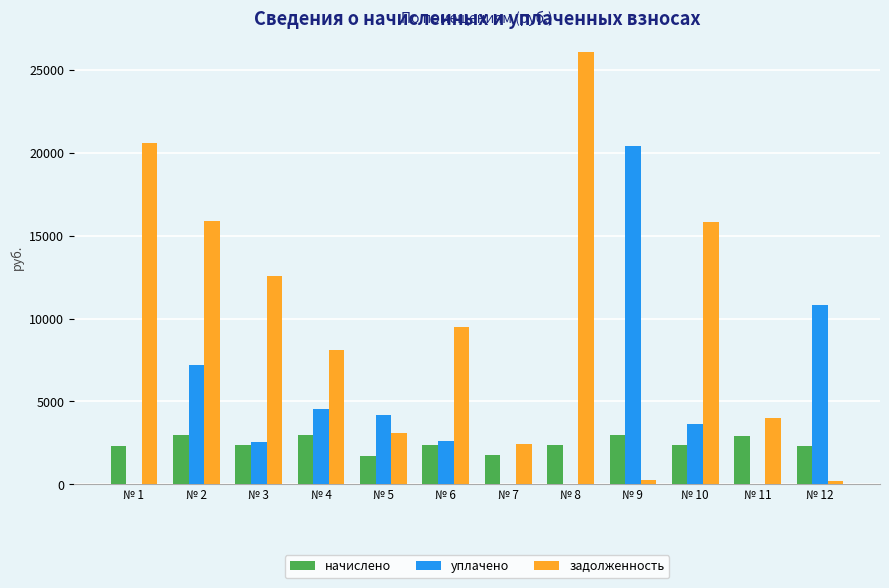

The value of начислено at № 3 is 3539.2. True or false?

False